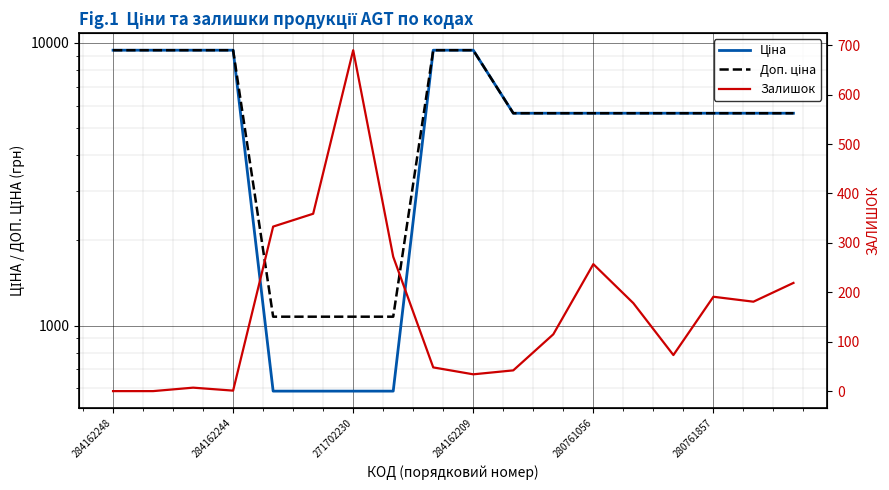

How many values in the Ціна series are below 5636?

4